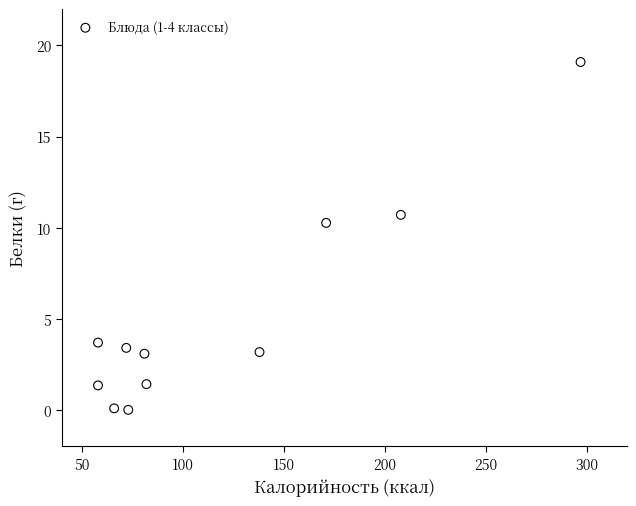

What Y value in the scatter plot is closest to 9?

10.3